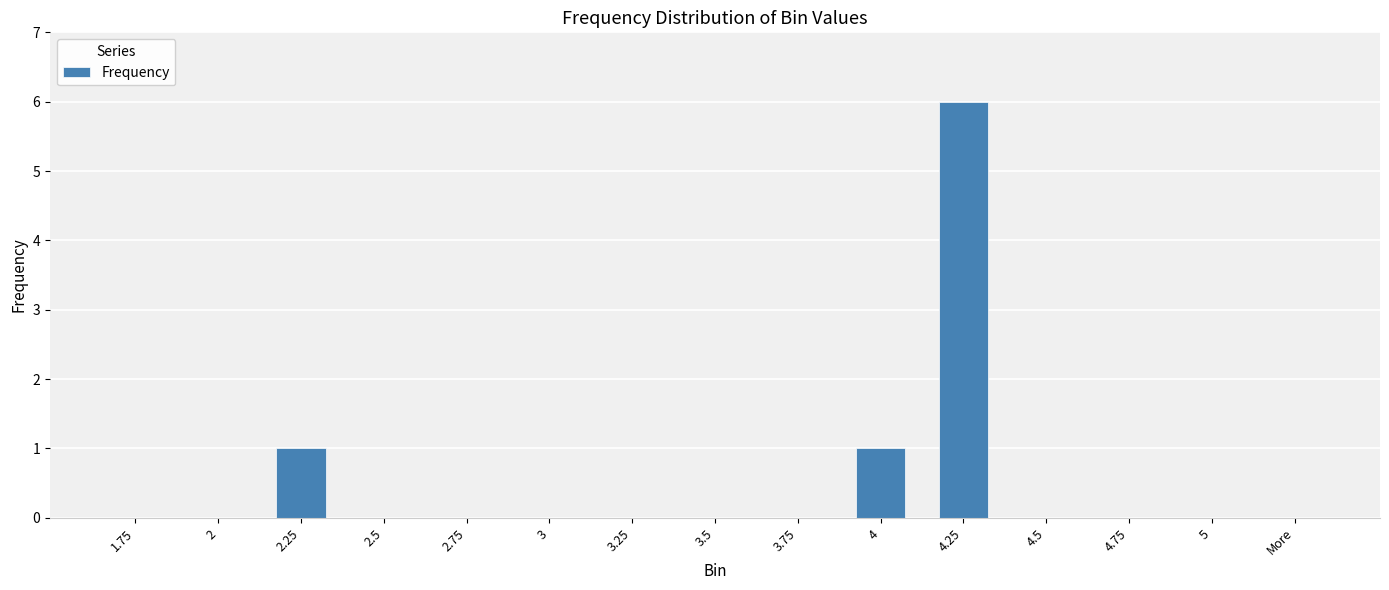

The chart shows a value of 0 at 4.75. True or false?

True